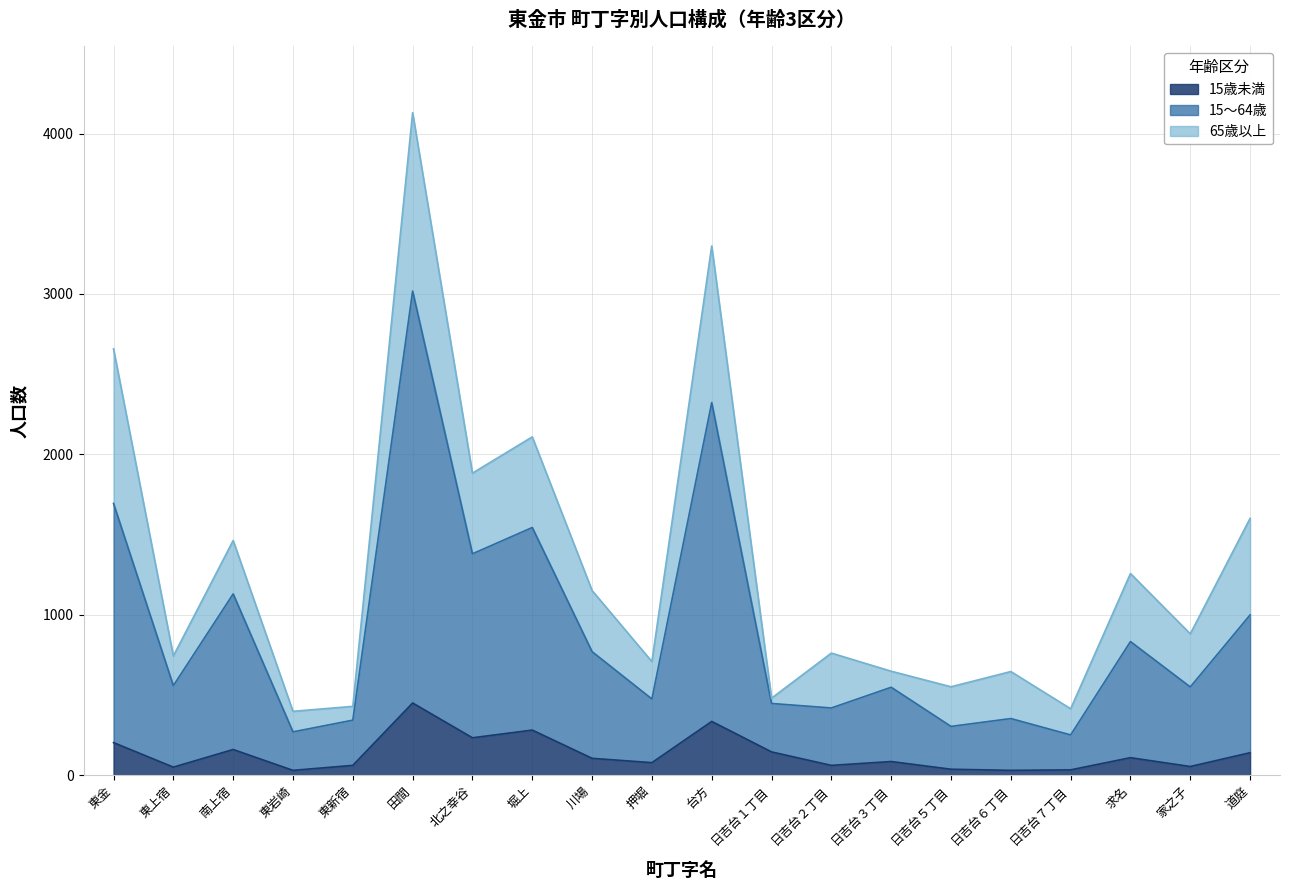

Between 日吉台５丁目 and 南上宿, which is larger?

南上宿